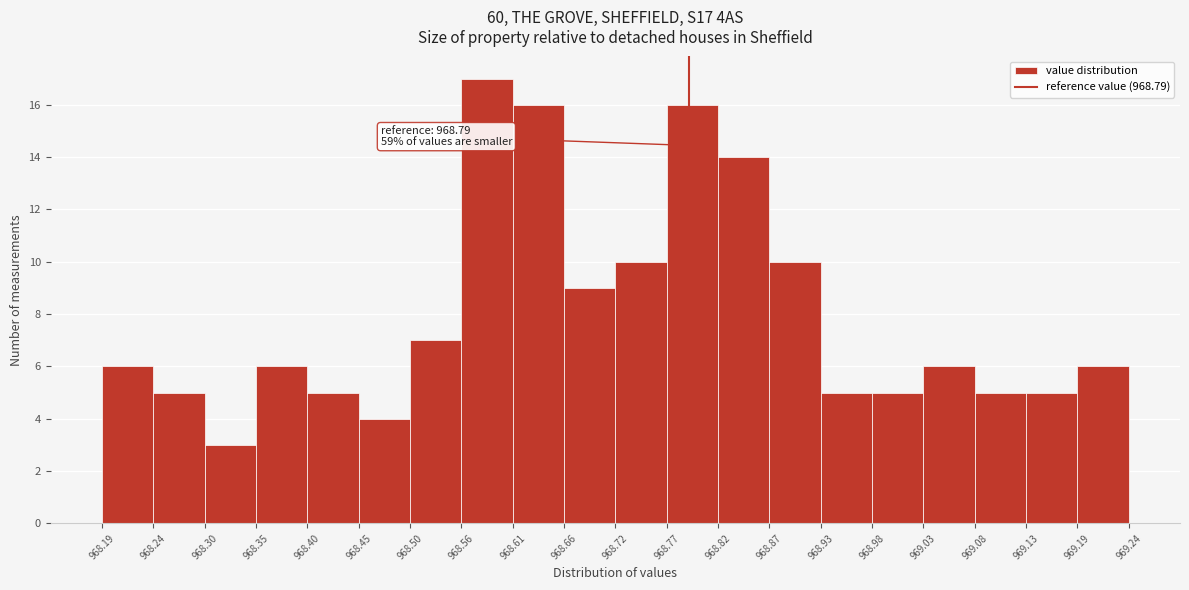

Over which range of the x-axis is the bar tallest?

968.56 to 968.61